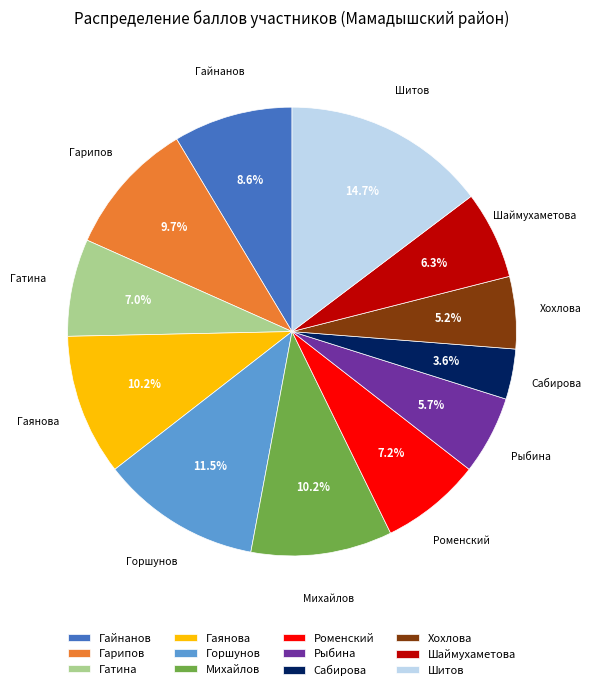

Do Роменский and Хохлова together represent more than half of the pie?

No